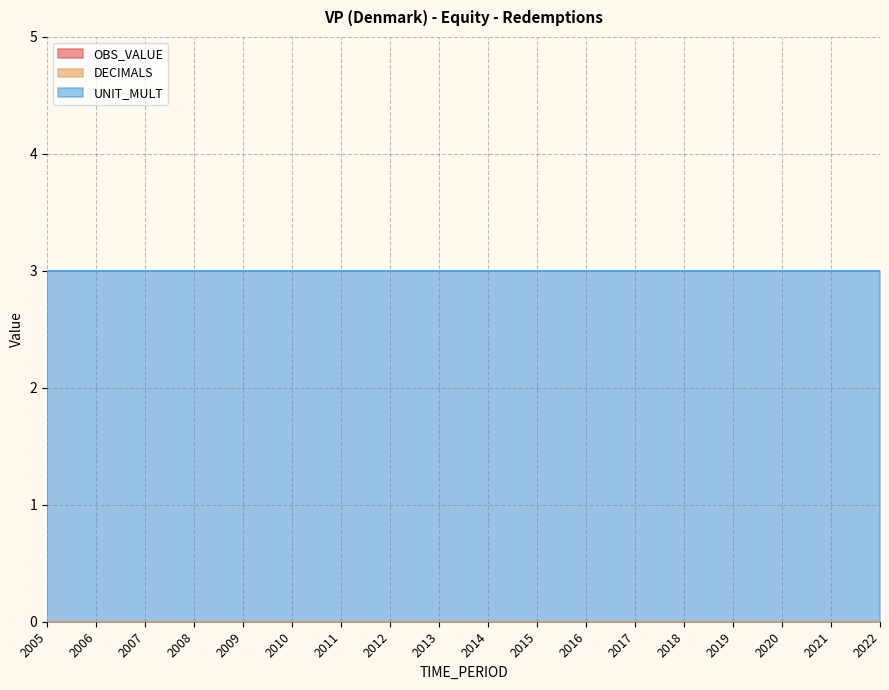

How many lines are shown in the chart?

3